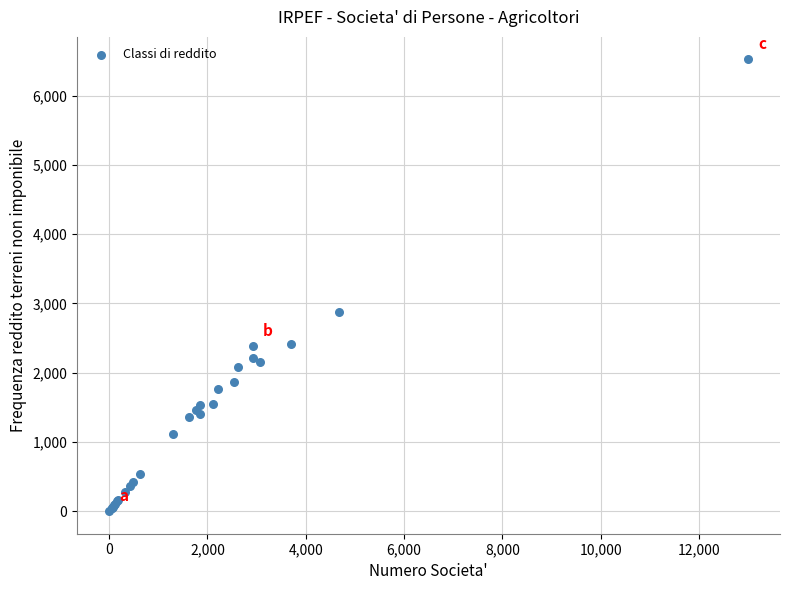

What Y value in the scatter plot is closest to 3260?

2872